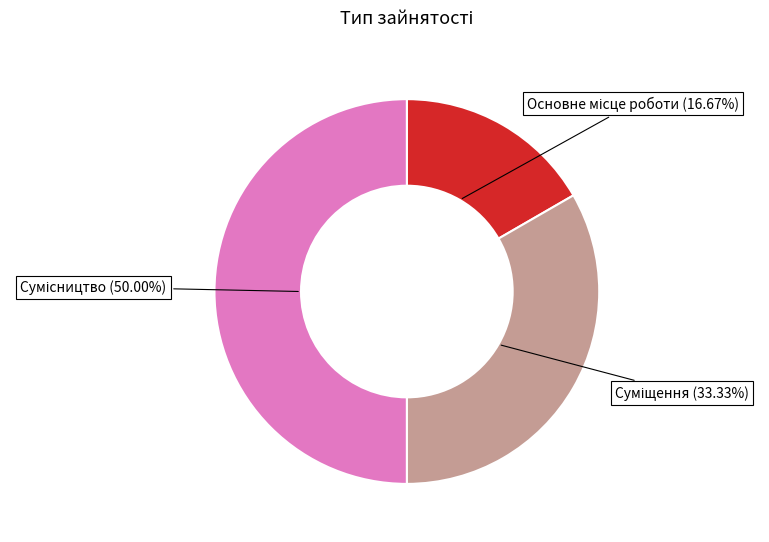

How many segments does this pie chart have?

3